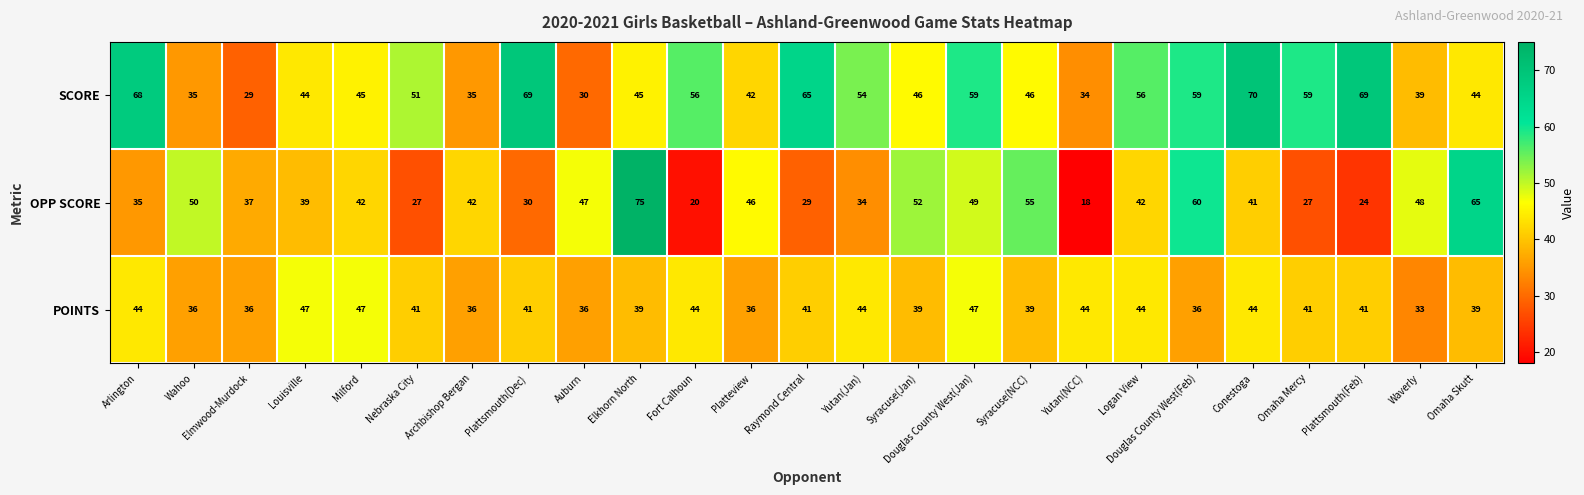

What is the difference between the highest and lowest values at Waverly?

15